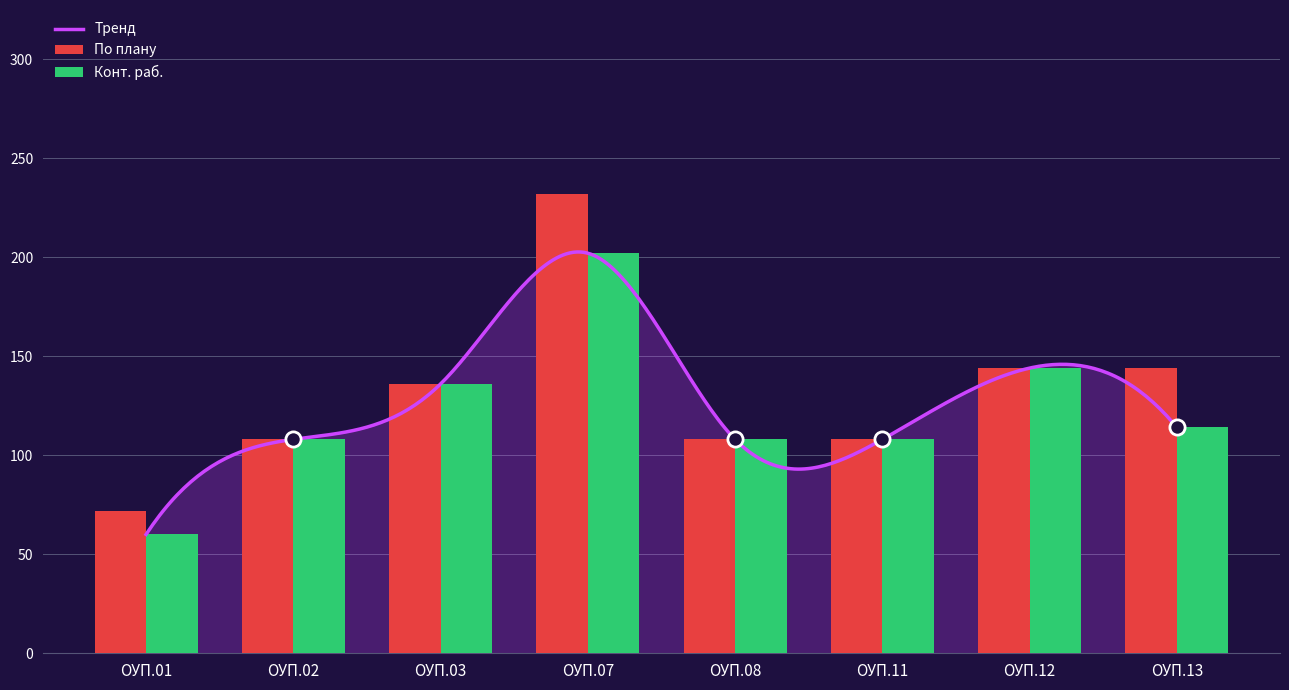

What is the total value across all series at ОУП.08?

216